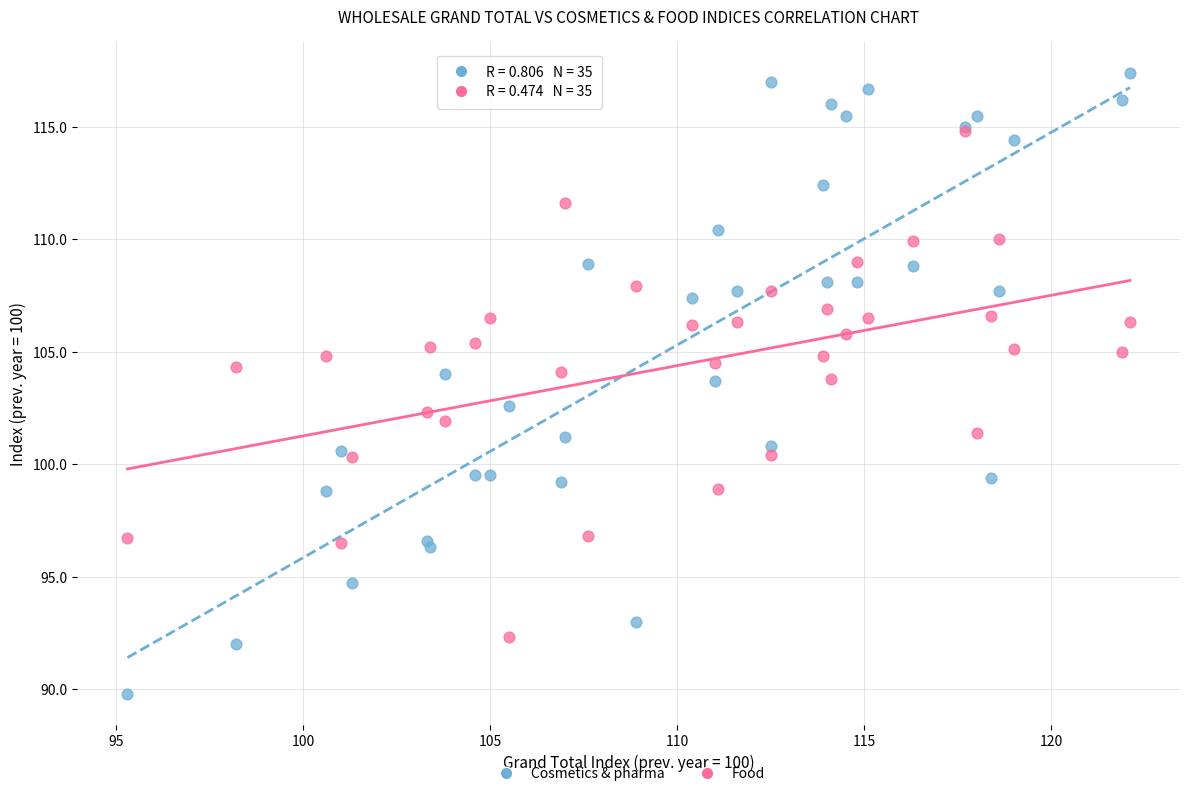

Which series reaches the maximum Y coordinate?

Cosmetics & pharma